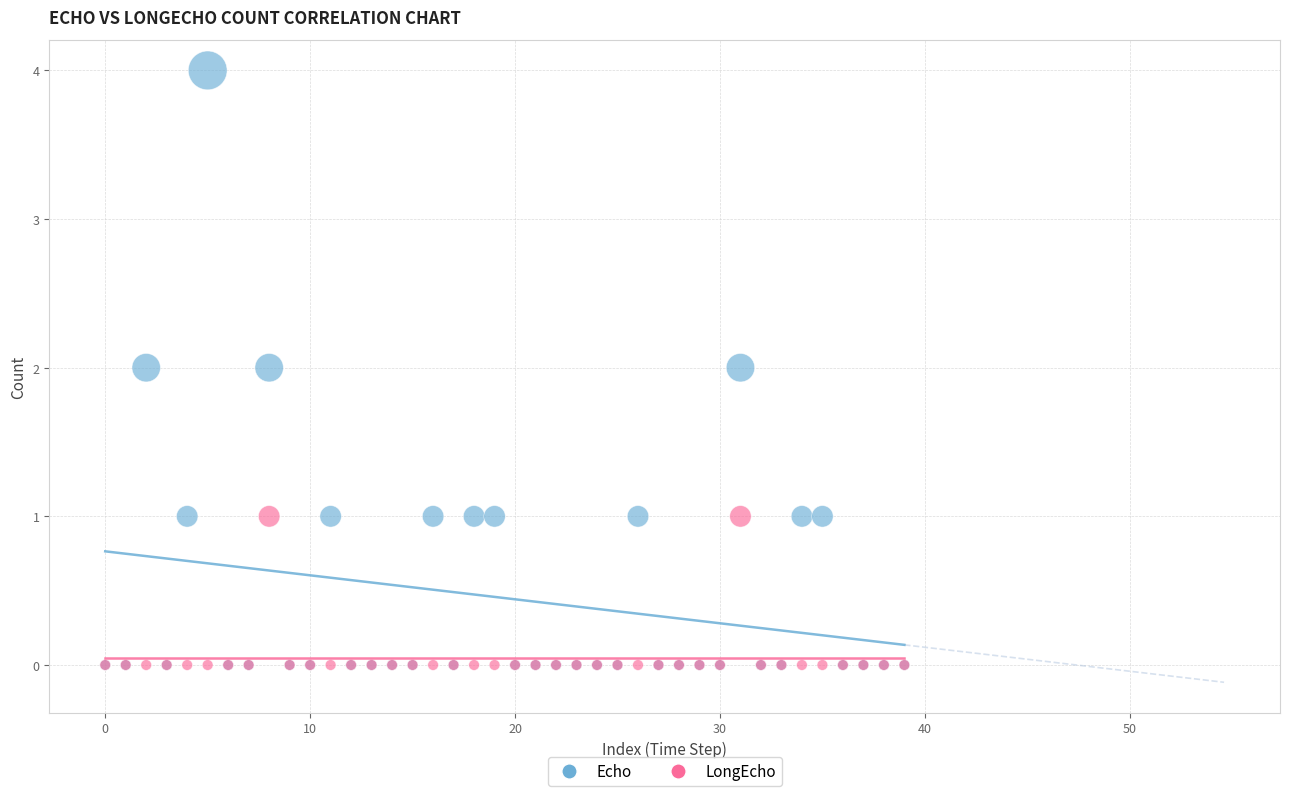

Which series has the widest spread of Y values?

Echo